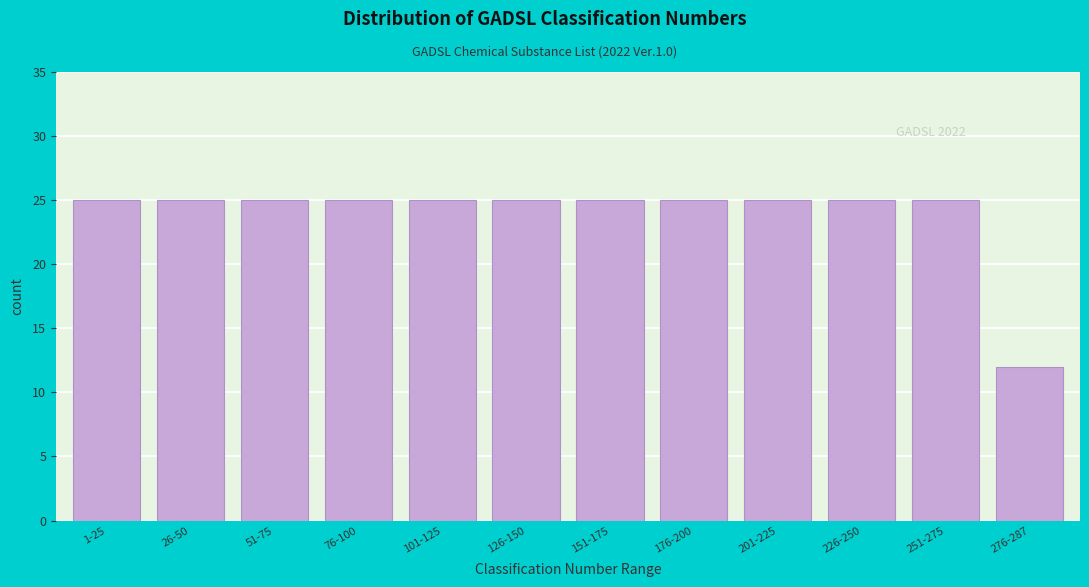

Reading left to right, what are all the values shown in this chart?

25	25	25	25	25	25	25	25	25	25	25	12